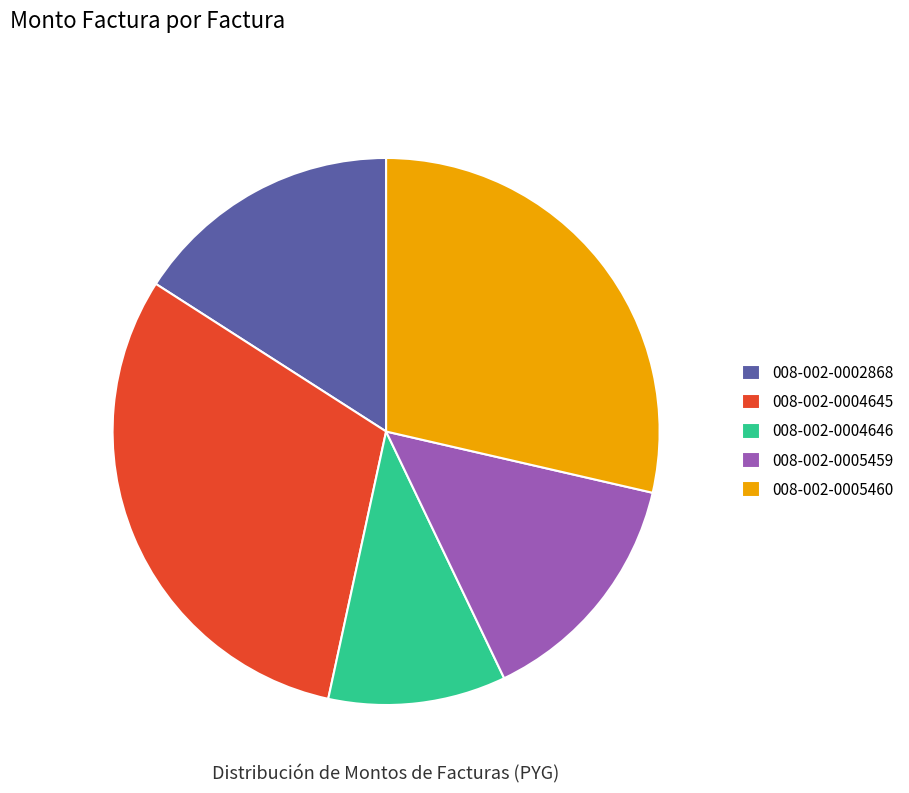

True or false: 008-002-0004645 accounts for 37% of the total.

False